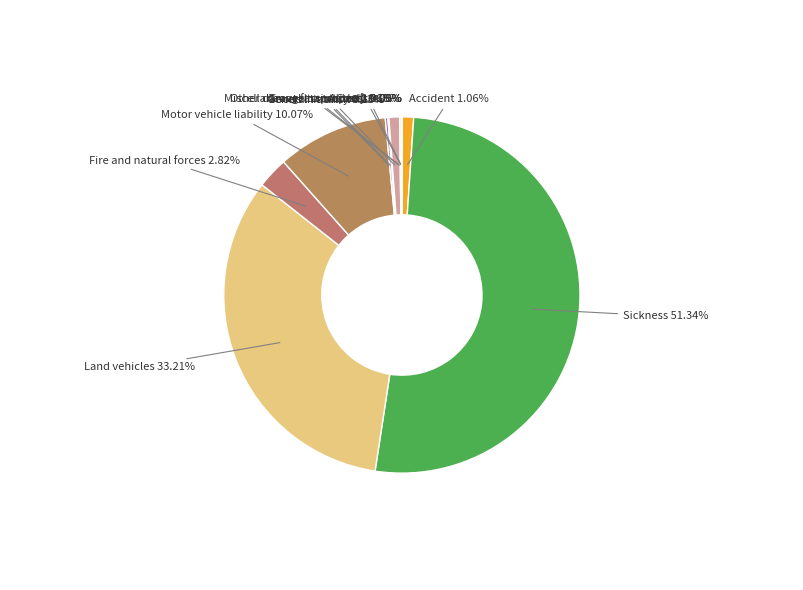

What is the largest slice in the pie chart?

Sickness